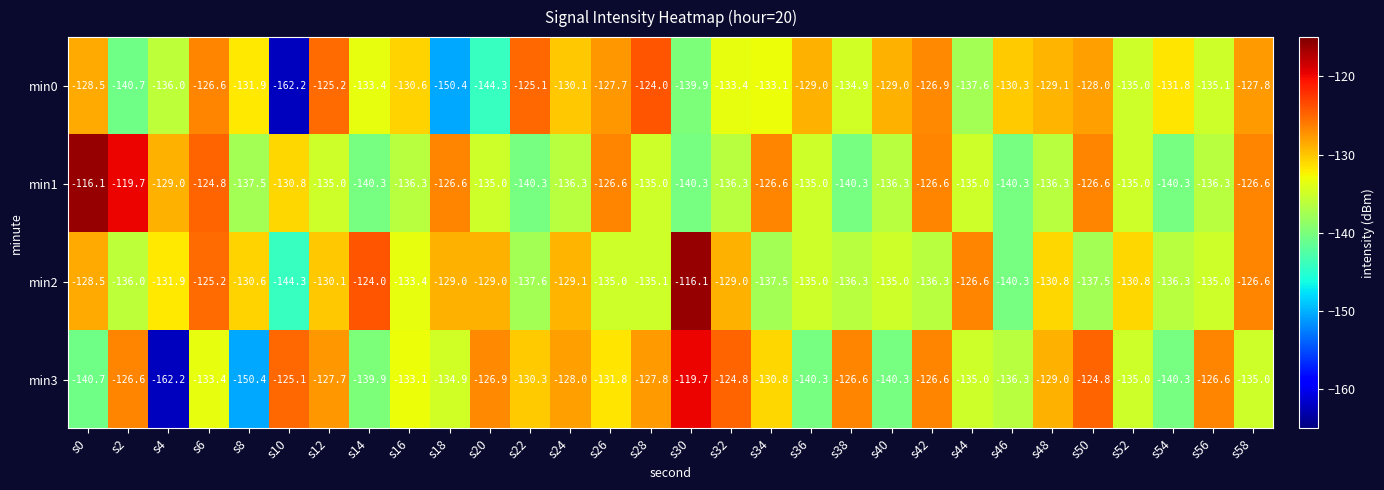

At which label is min2 closest to -130?

s12